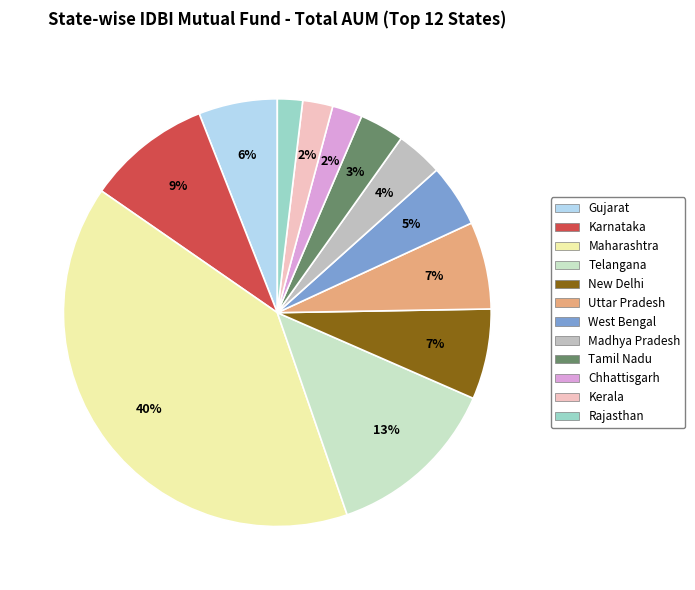

To the nearest percent, what is the difference between the largest and smallest slice percentages?

38%